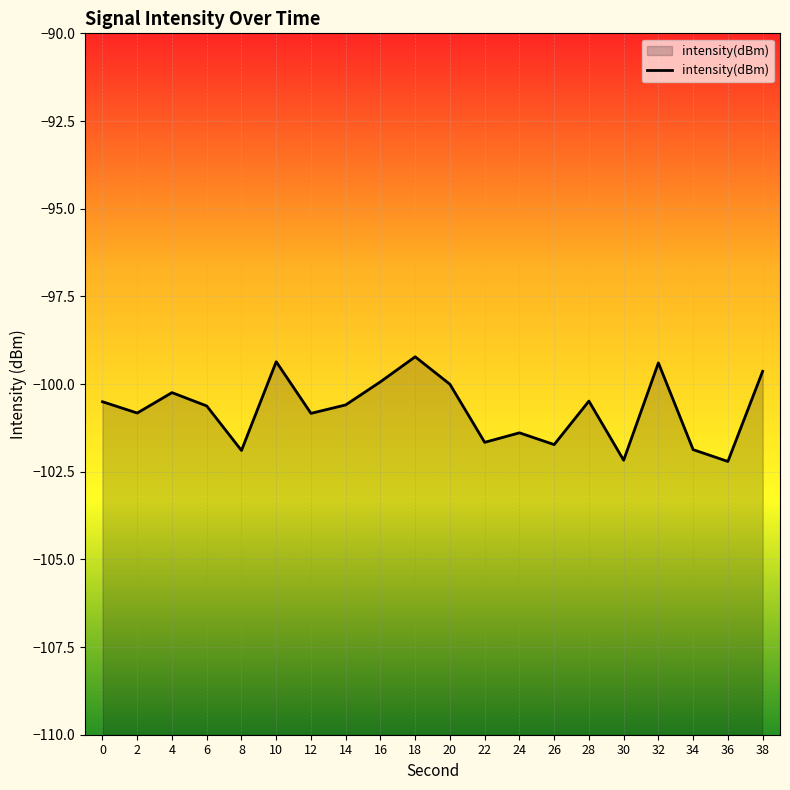

Reading left to right, extract all data points from this chart.

-100.5	-100.8	-100.2	-100.6	-101.9	-99.4	-100.8	-100.6	-99.9	-99.2	-100.0	-101.7	-101.4	-101.7	-100.5	-102.2	-99.4	-101.9	-102.2	-99.6